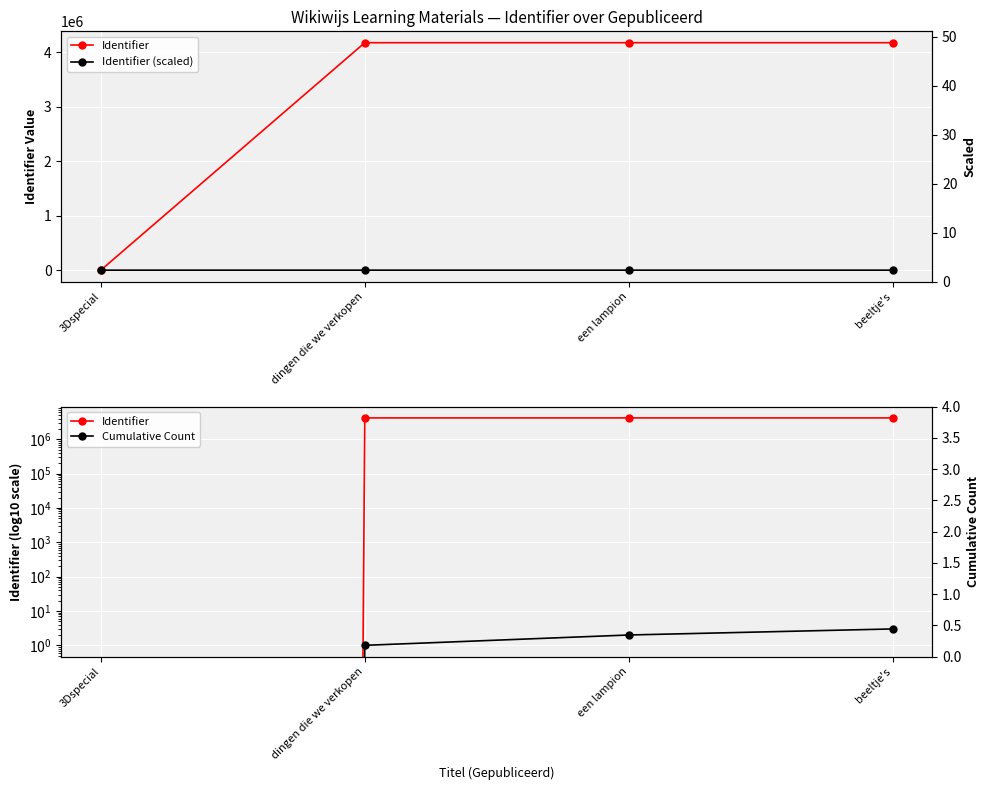

At beeltje's, list the series in order from largest to smallest.

Identifier, Identifier (scaled), Cumulative Count